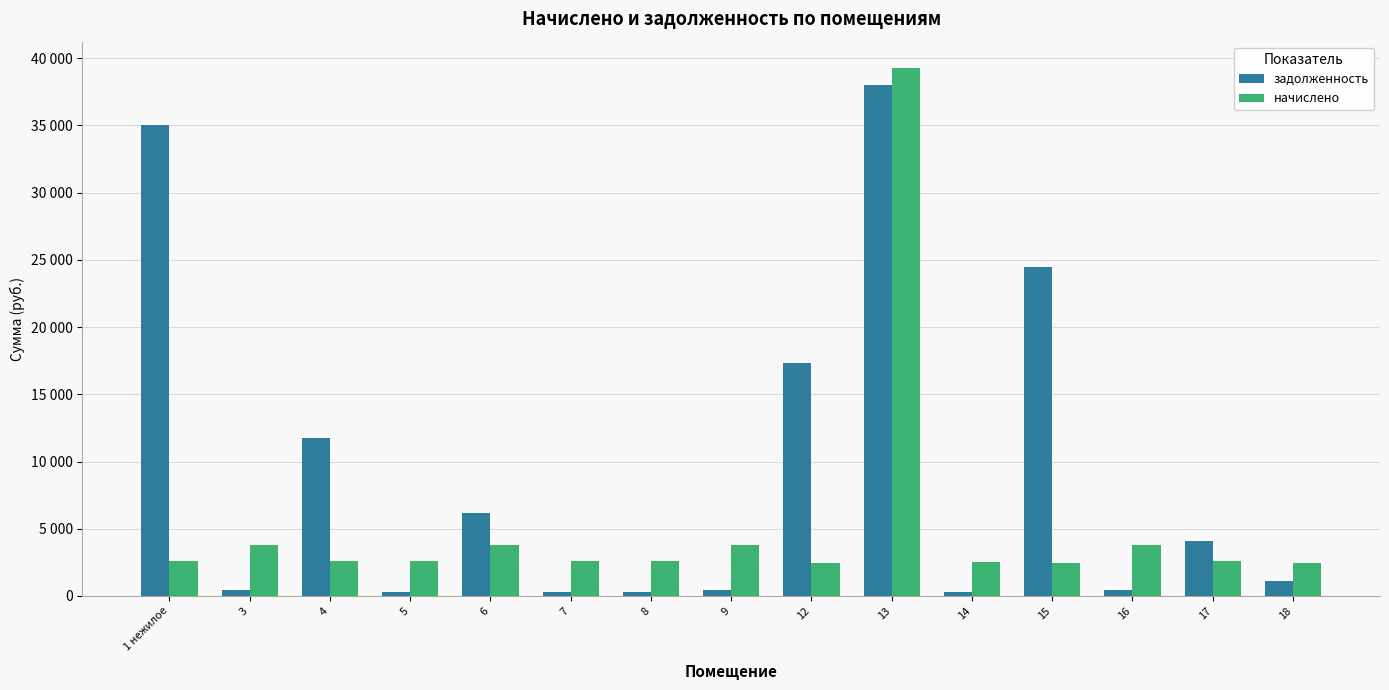

Between 17 and 15, which is larger?

15